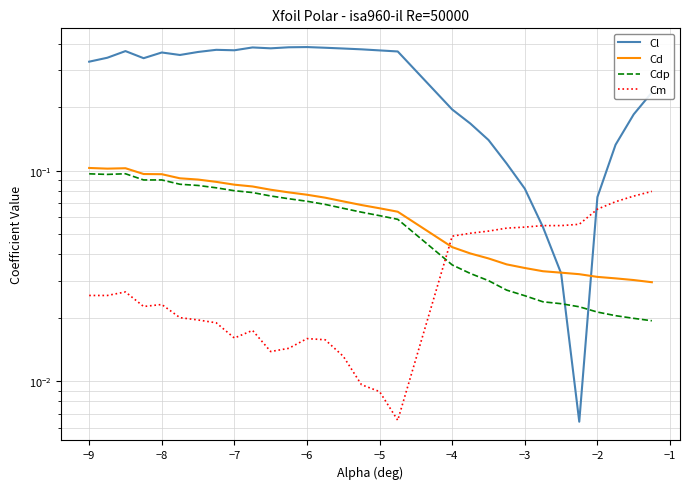

Is the value of Cl at 25 greater than the value of Cdp at −8?

No